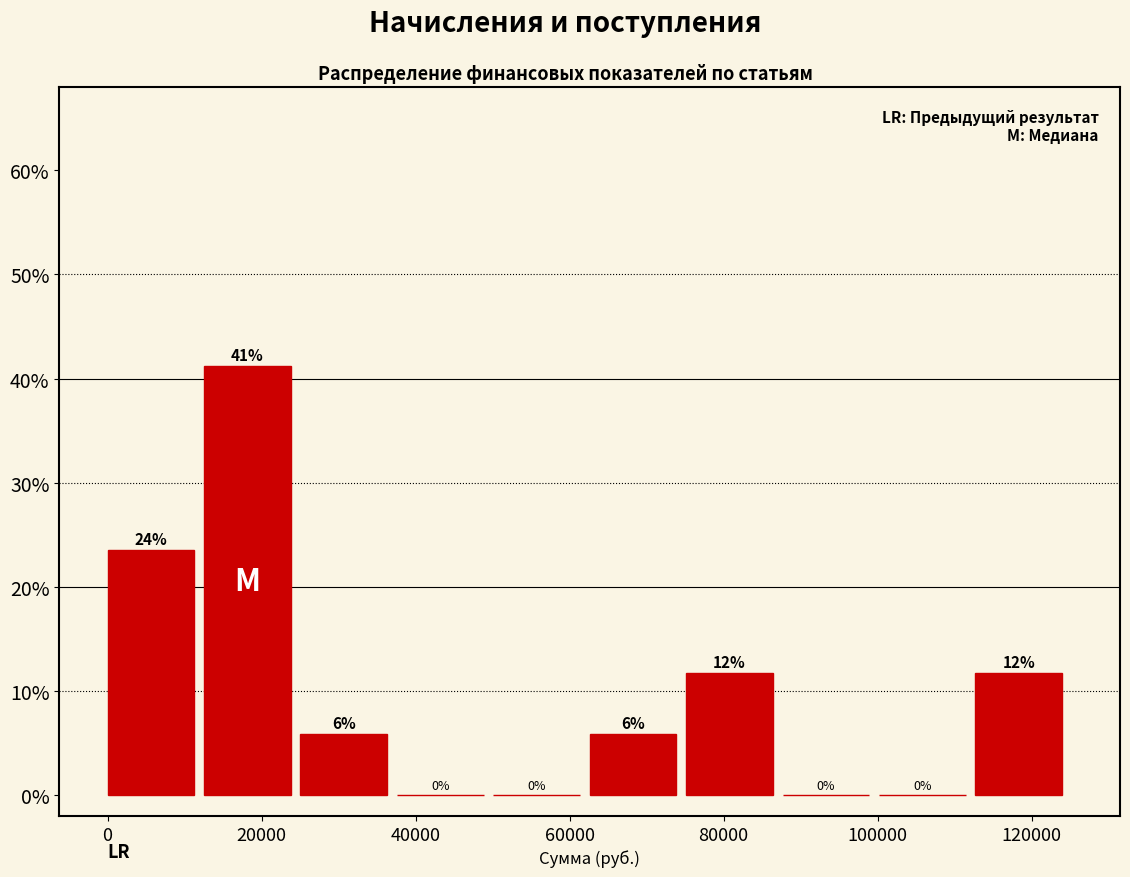

Over which range of the x-axis is the bar tallest?

12000 to 26000